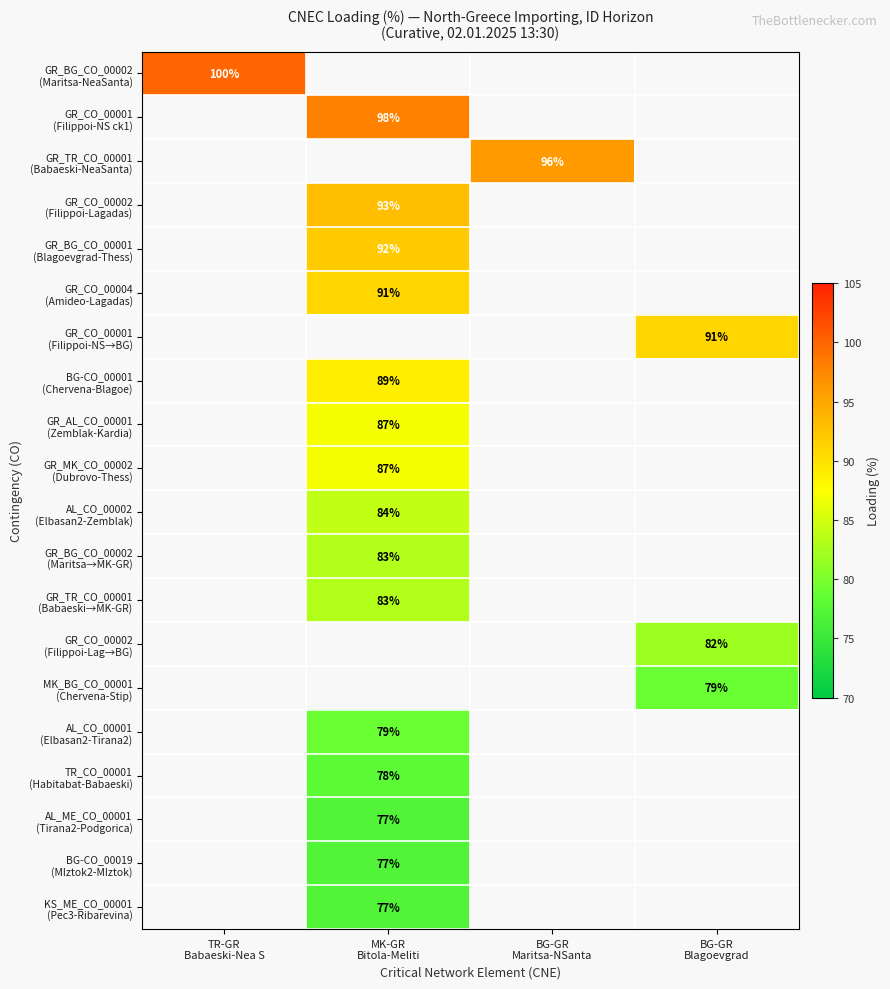

Rank the series by their maximum value, from highest to lowest.

GR_BG_CO_00002 (Maritsa-NeaSanta), GR_CO_00001 (Filippoi-NS ck1), GR_TR_CO_00001 (Babaeski-NeaSanta), GR_CO_00002 (Filippoi-Lagadas), GR_BG_CO_00001 (Blagoevgrad-Thess), GR_CO_00004 (Amideo-Lagadas), GR_CO_00001 (Filippoi-NS→BG), BG-CO_00001 (Chervena-Blagoe), GR_AL_CO_00001 (Zemblak-Kardia), GR_MK_CO_00002 (Dubrovo-Thess), AL_CO_00002 (Elbasan2-Zemblak), GR_BG_CO_00002 (Maritsa→MK-GR), GR_TR_CO_00001 (Babaeski→MK-GR), GR_CO_00002 (Filippoi-Lag→BG), MK_BG_CO_00001 (Chervena-Stip), AL_CO_00001 (Elbasan2-Tirana2), TR_CO_00001 (Habitabat-Babaeski), AL_ME_CO_00001 (Tirana2-Podgorica), BG-CO_00019 (MIztok2-MIztok), KS_ME_CO_00001 (Pec3-Ribarevina)